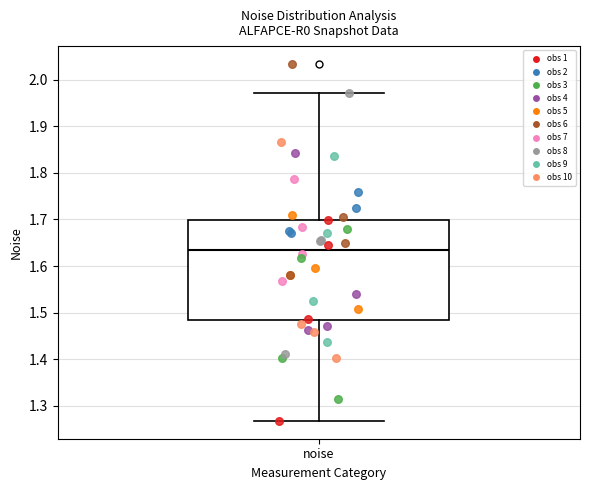

Where does the lower whisker of the box for noise end on the y-axis? The values are not printed on the chart, so give them approximately, as read against the axis.

1.27